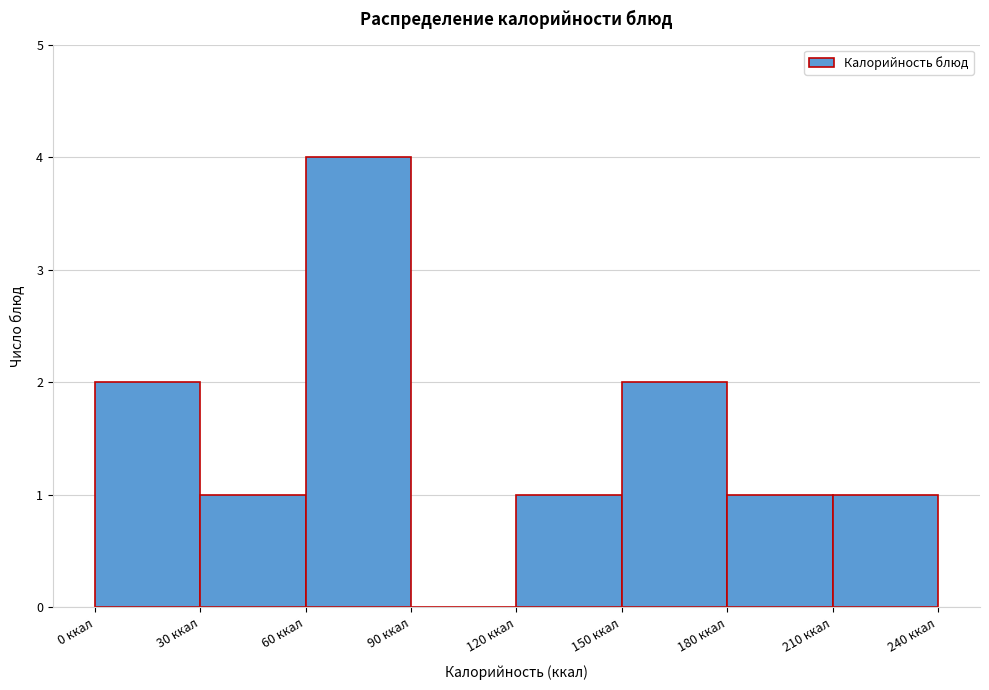

Over which range of the x-axis is the bar tallest?

60 to 90